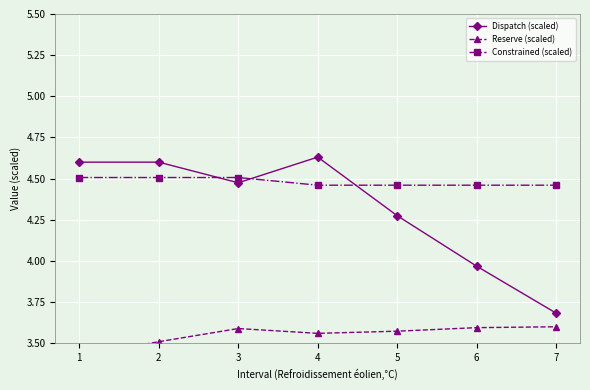

What is the value of the Constrained (scaled) point at the 5th from the left?

4.5